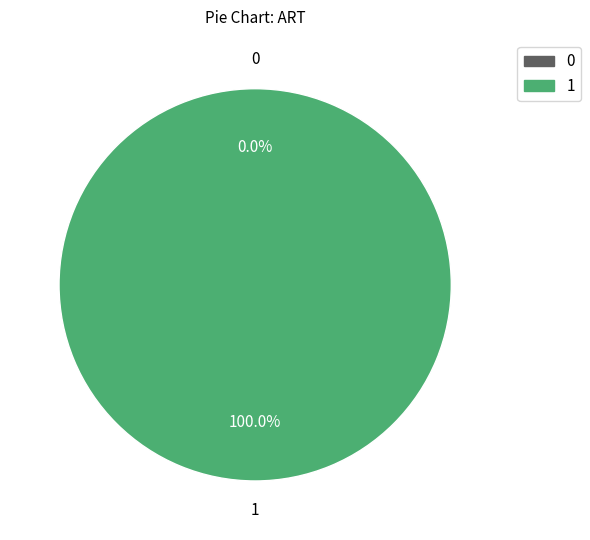

Count the number of slices in the pie.

2